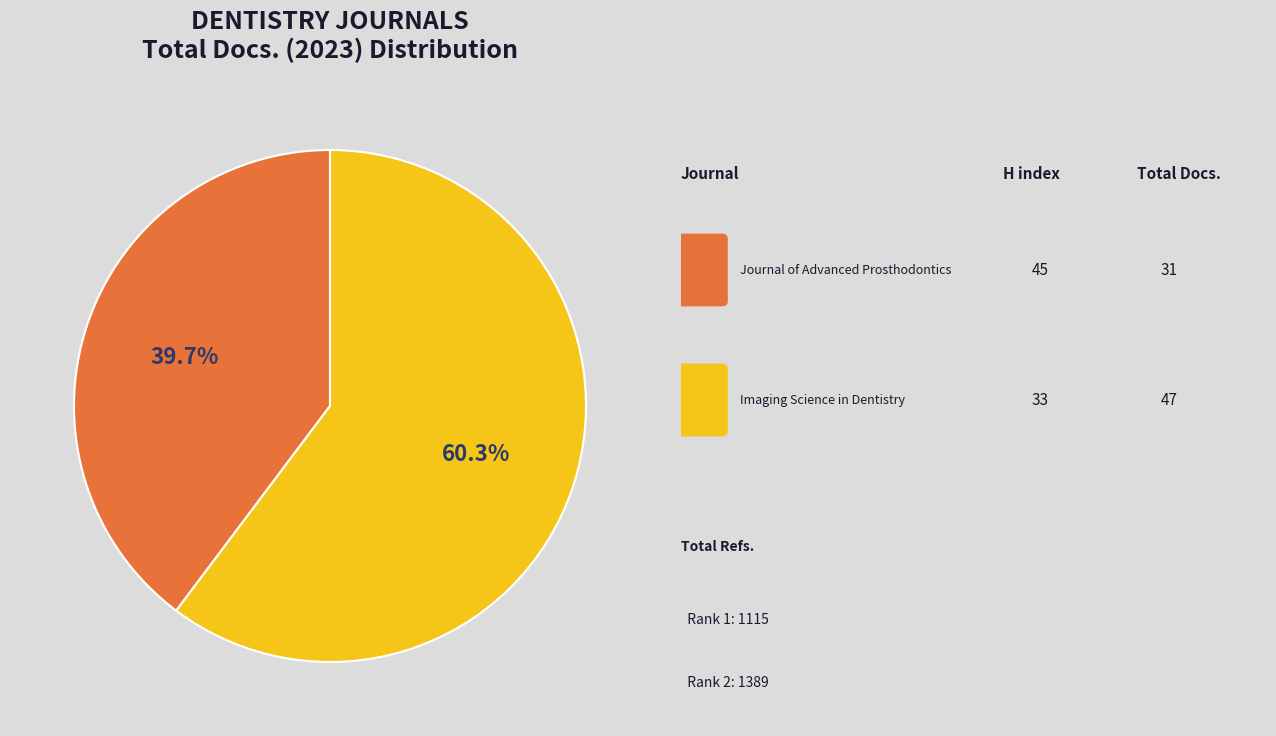

How many slices are in this pie chart?

2